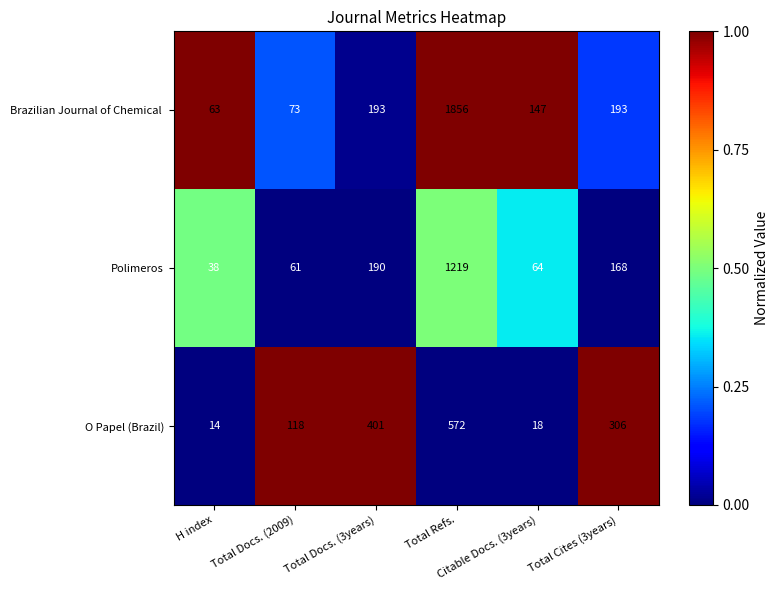

What is the highest value of the Polimeros series?

1219